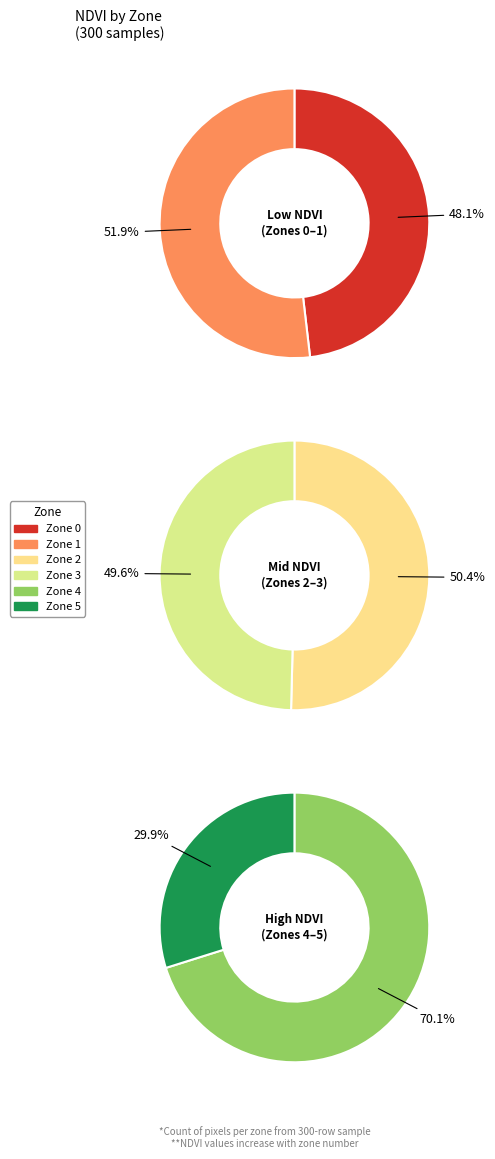

Does Zone 5 account for over 50% of the chart?

No